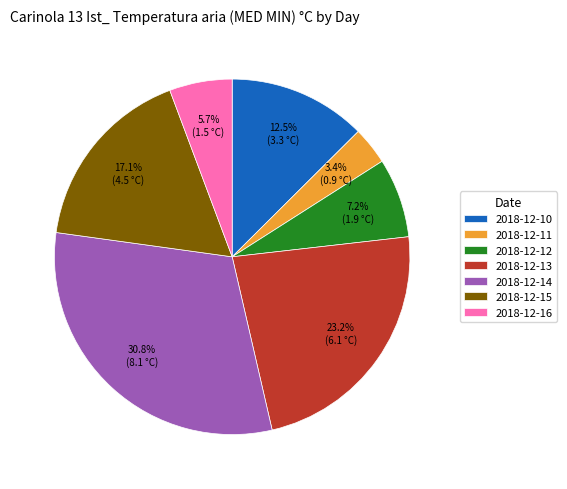

To the nearest percent, what portion does 2018-12-13 represent?

23%